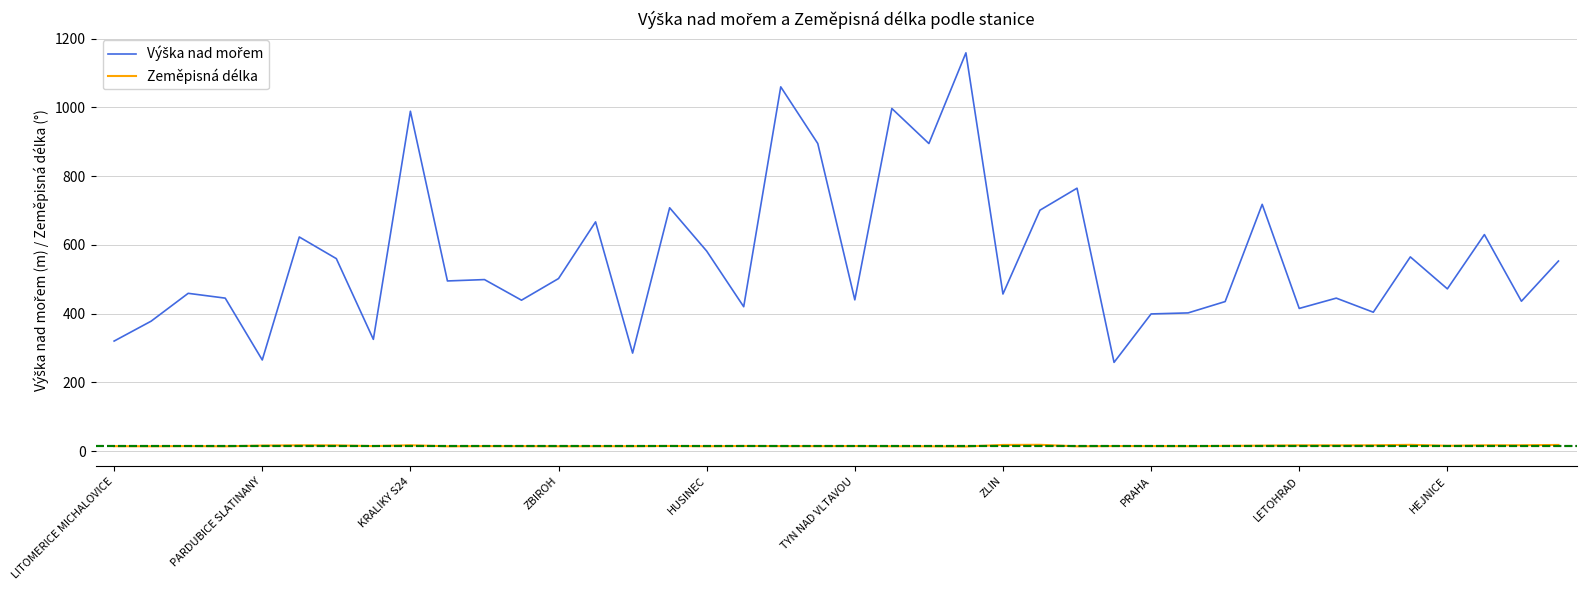

What is the greatest value displayed?

1159.0